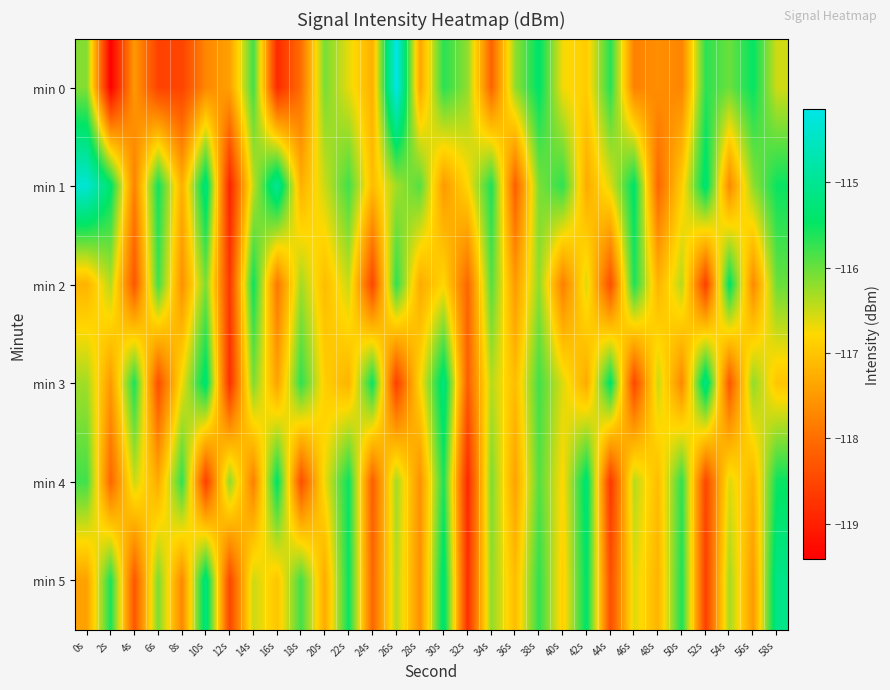

How many data points does each series have?

30